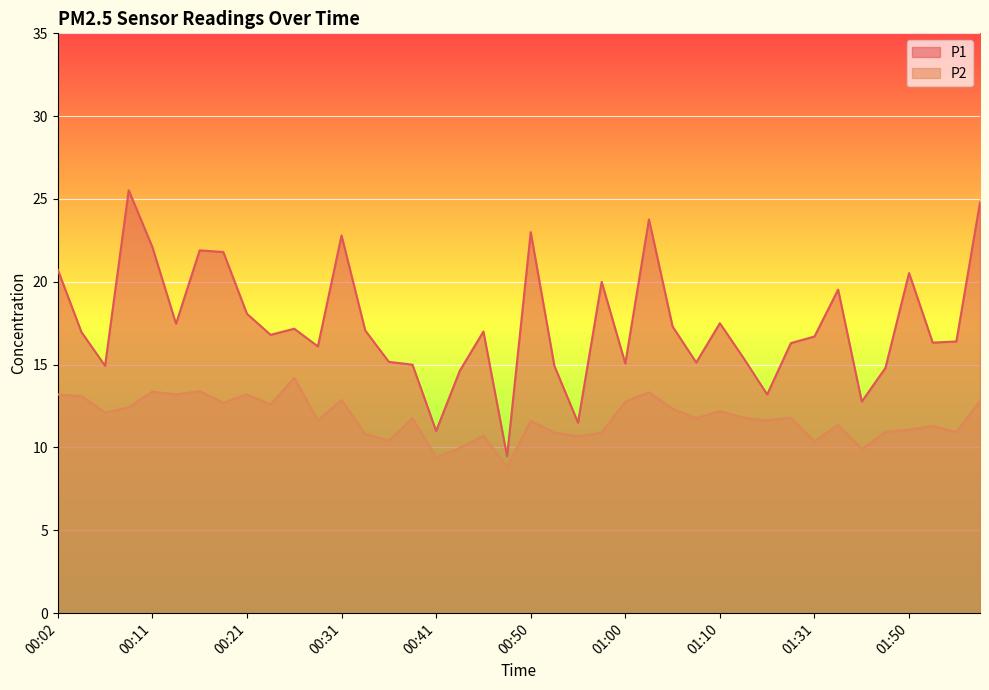

What are all the series names shown in the legend?

P1, P2